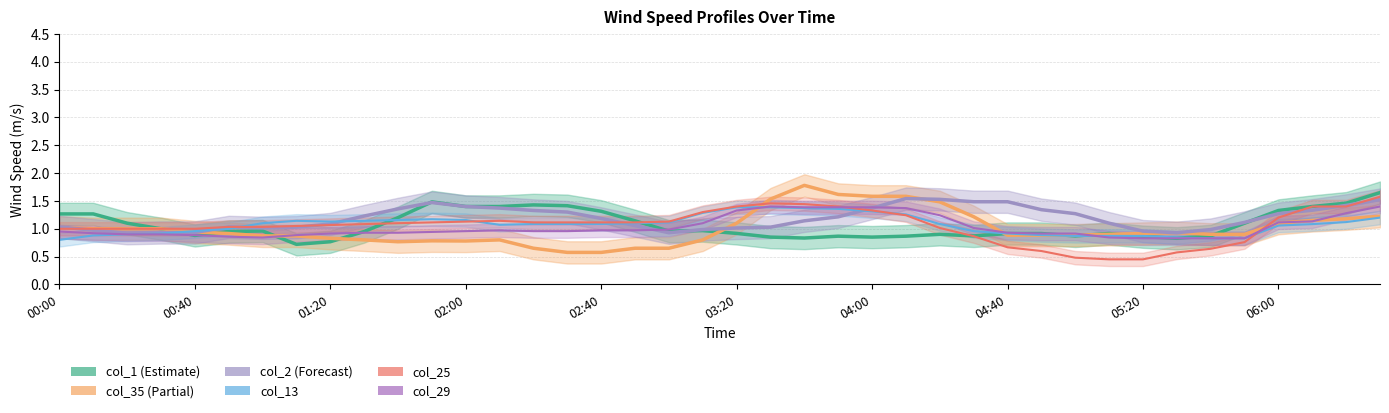

Does the chart display data point markers on the line(s)?

No